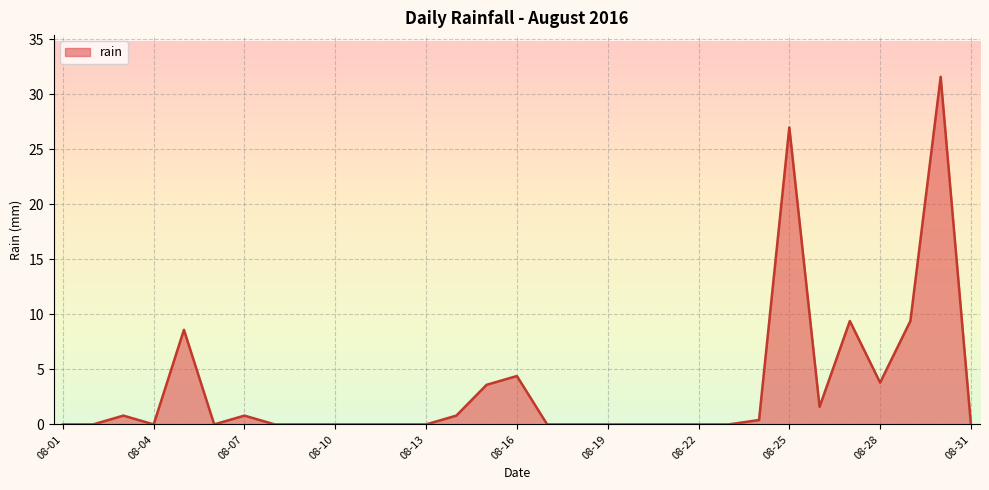

What is the maximum value shown in the chart?

31.6